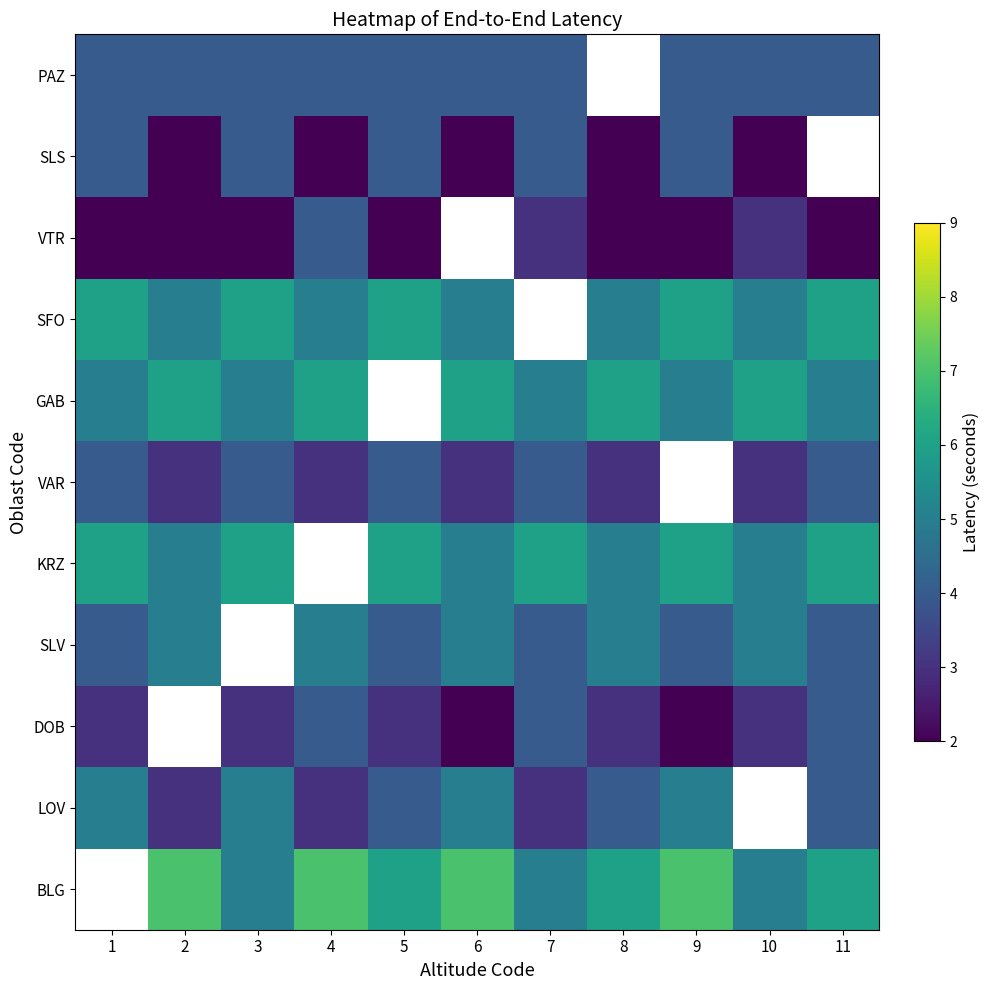

What is the greatest value displayed?

7.0